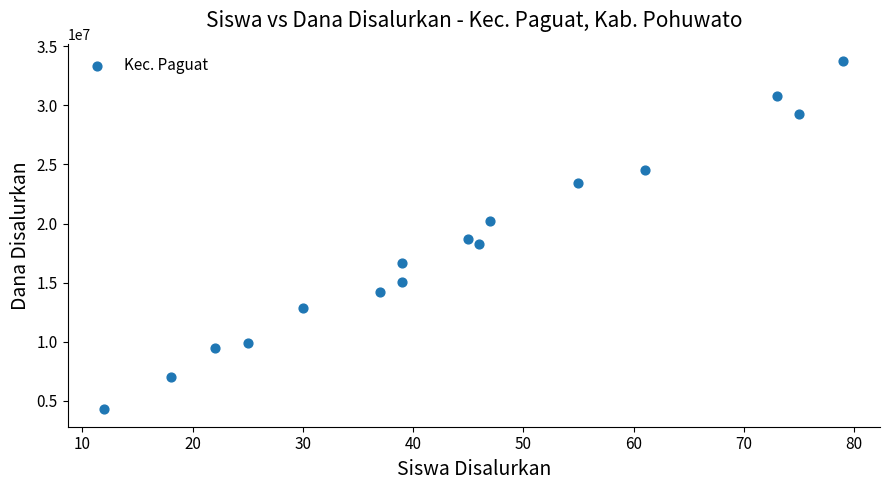

What is the range of X values (max minus min)?

67